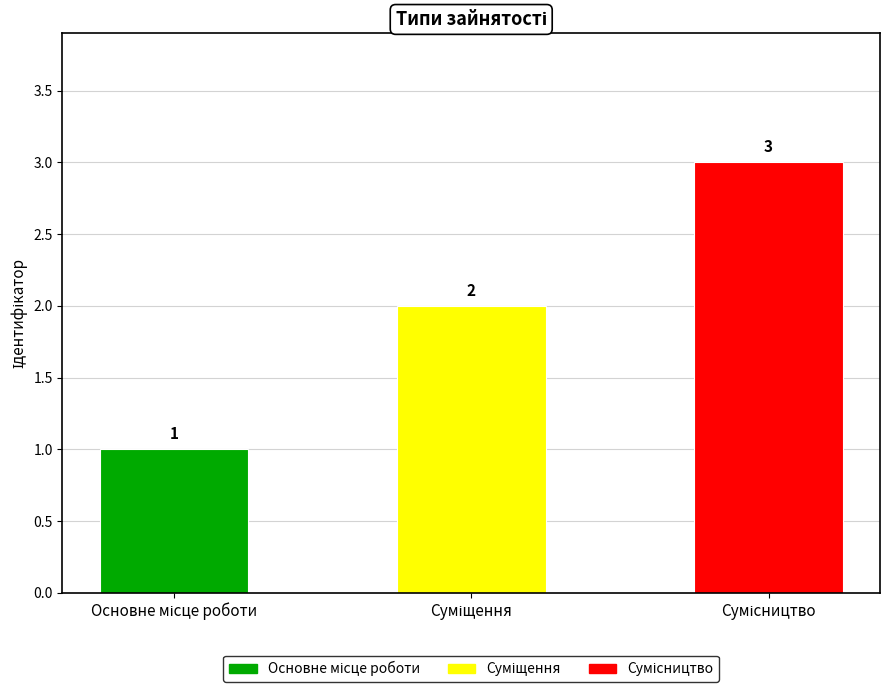

What is the sum of all values?

6